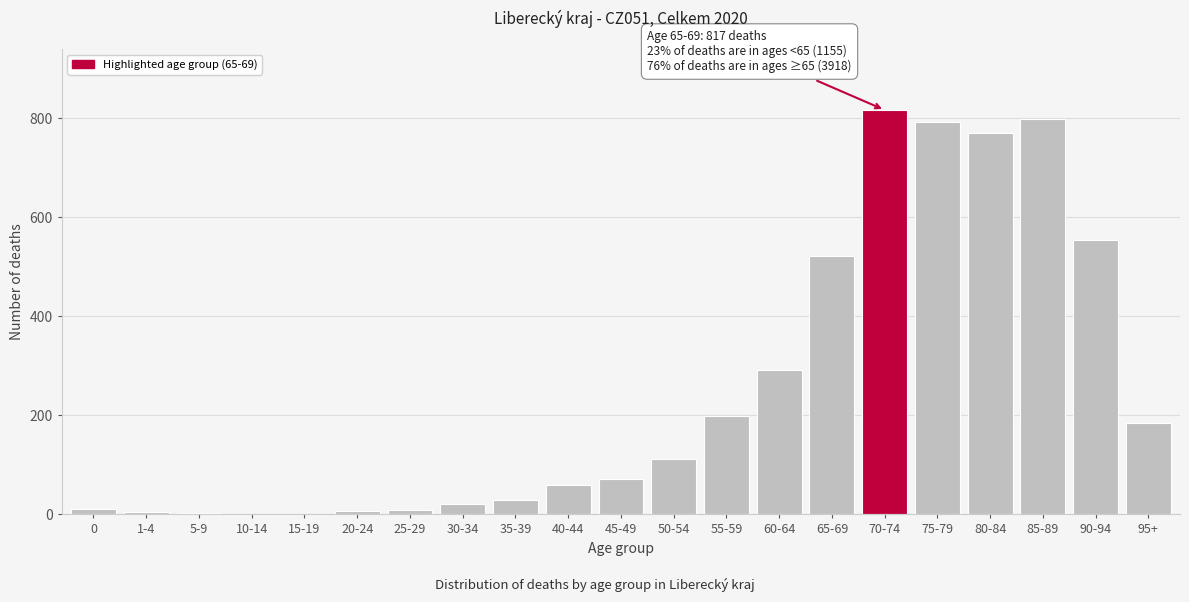

Between 45-49 and 95+, which is larger?

95+